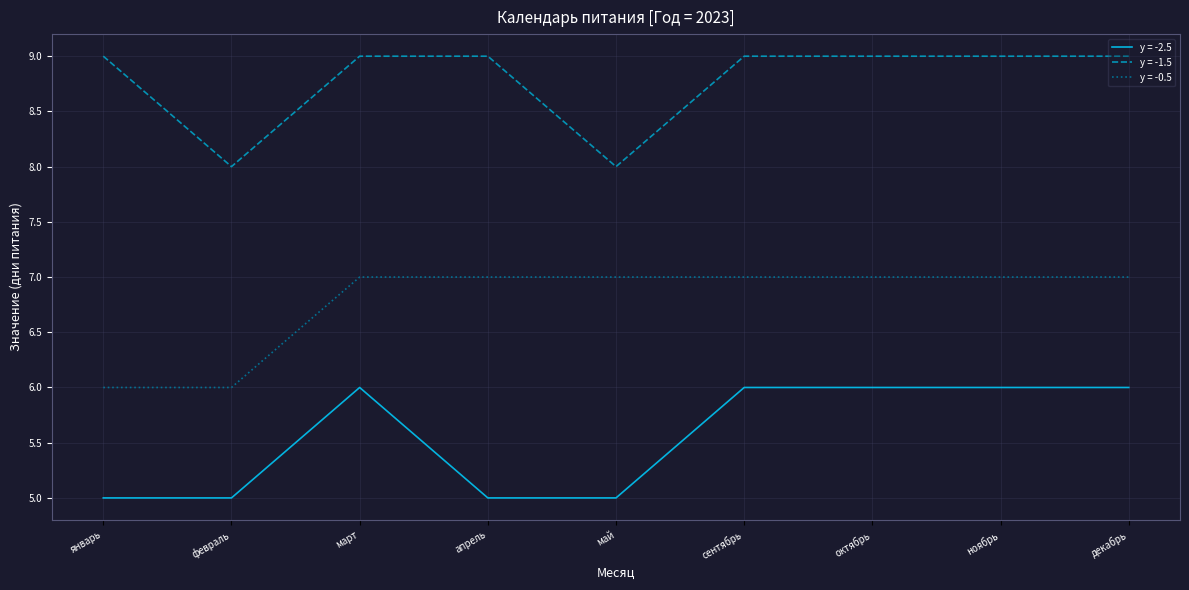

Reading left to right, extract all data points from this chart.

y = -2.5: 5	5	6	5	5	6	6	6	6
y = -1.5: 9	8	9	9	8	9	9	9	9
y = -0.5: 6	6	7	7	7	7	7	7	7